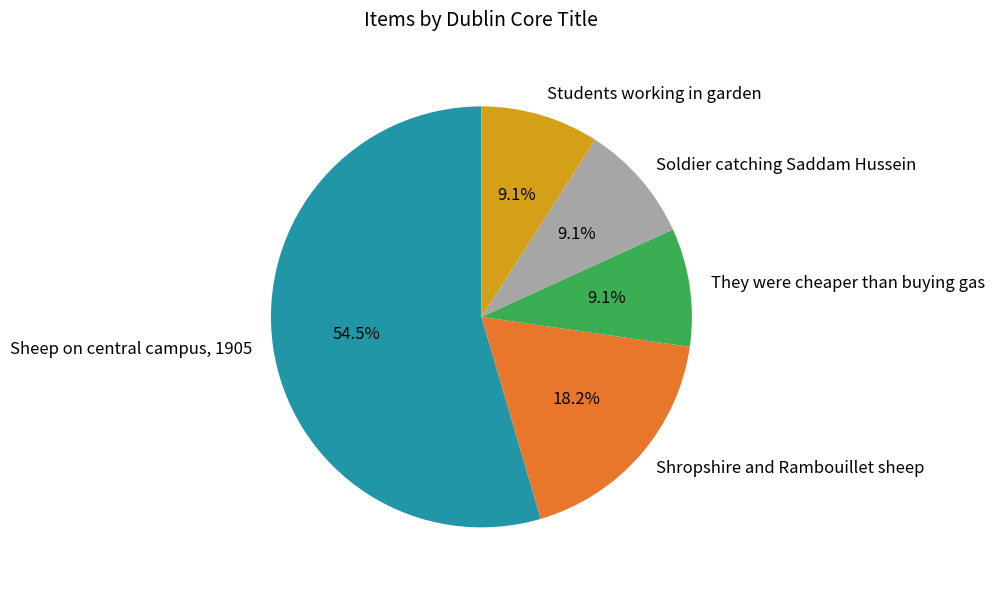

How many segments does this pie chart have?

5